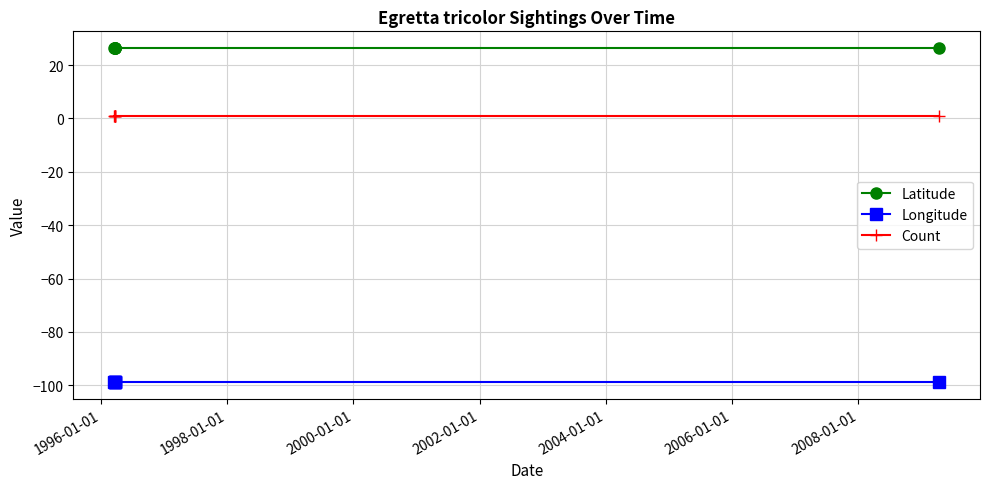

Which series has the largest total across all categories?

Latitude